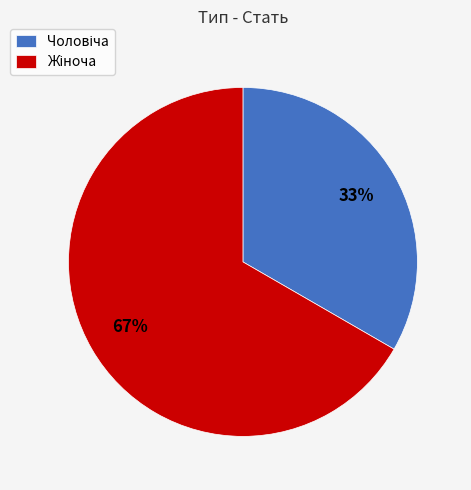

Is there a majority slice in this chart?

Yes